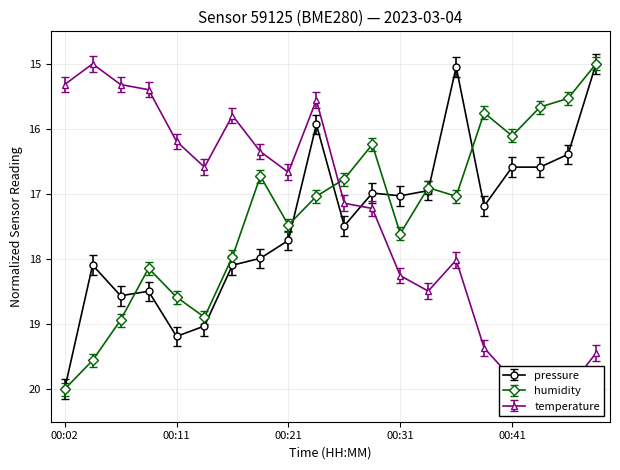

What is the value of the temperature point at the 1st from the left?

15.3